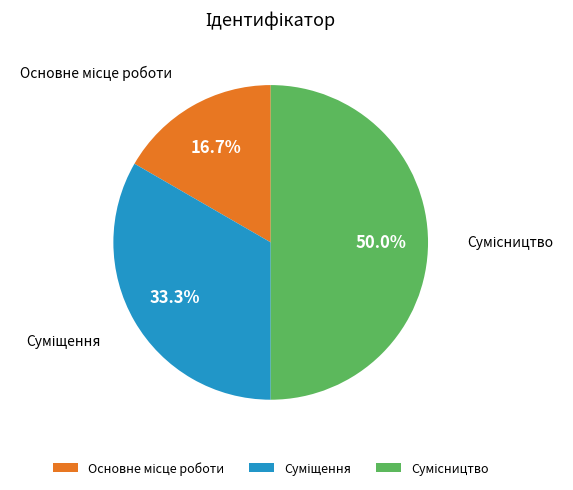

How many slices are in this pie chart?

3